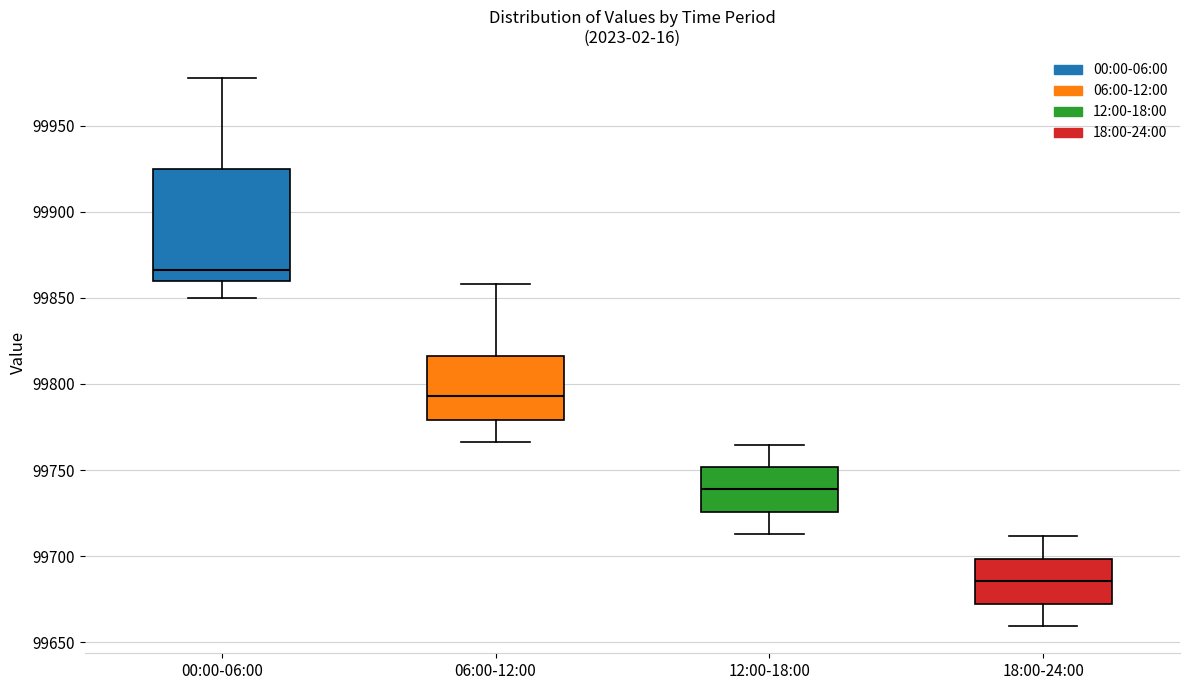

Which box has the highest median line?

00:00-06:00